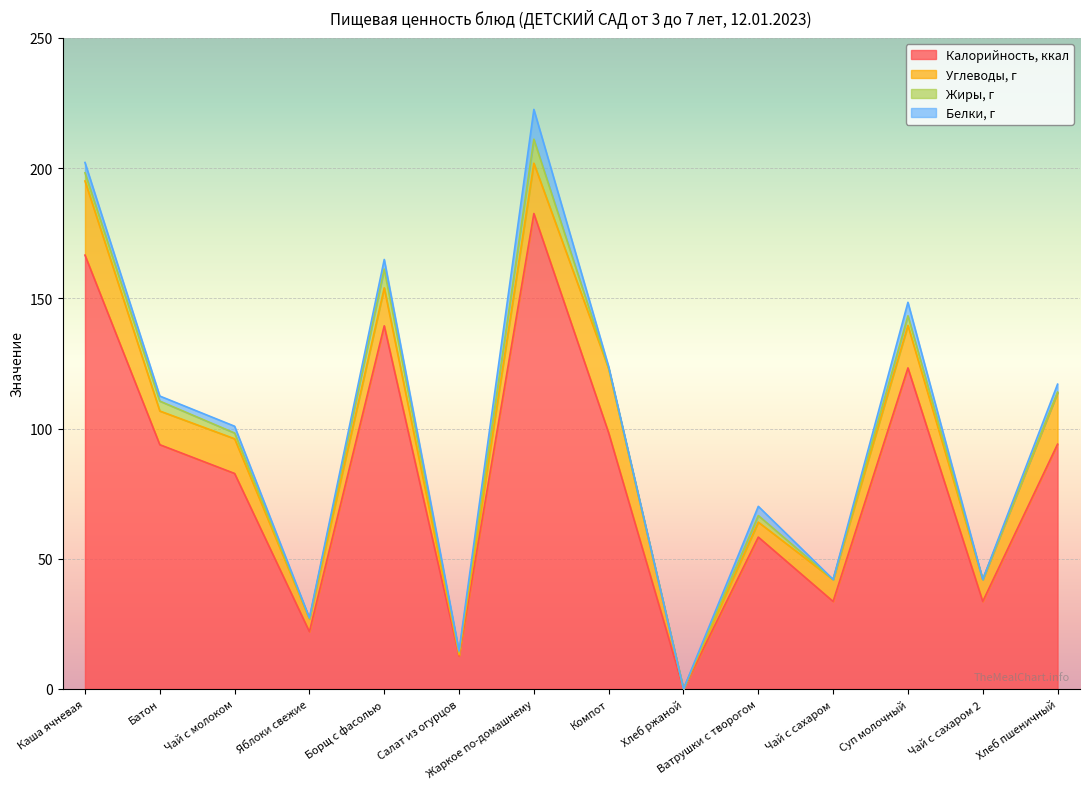

Between which two adjacent categories do Углеводы, г and Белки, г first intersect?

Борщ с фасолью and Салат из огурцов